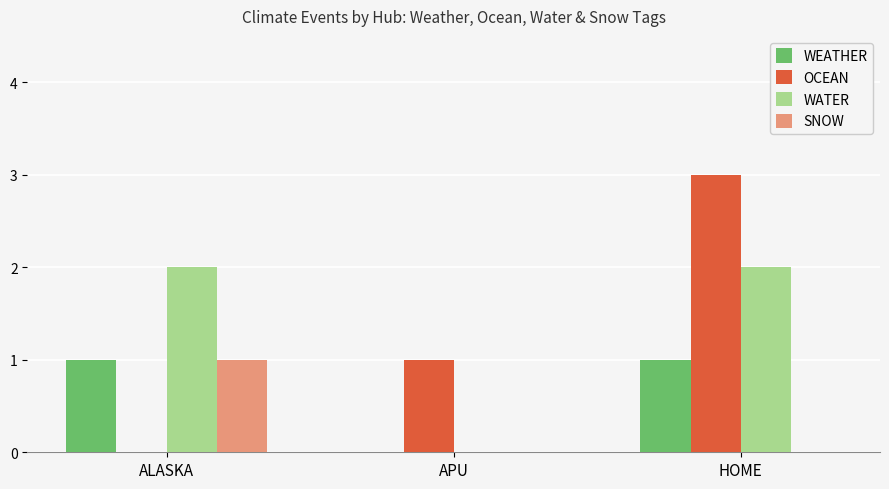

Is the value of SNOW at ALASKA greater than the value of WEATHER at APU?

Yes